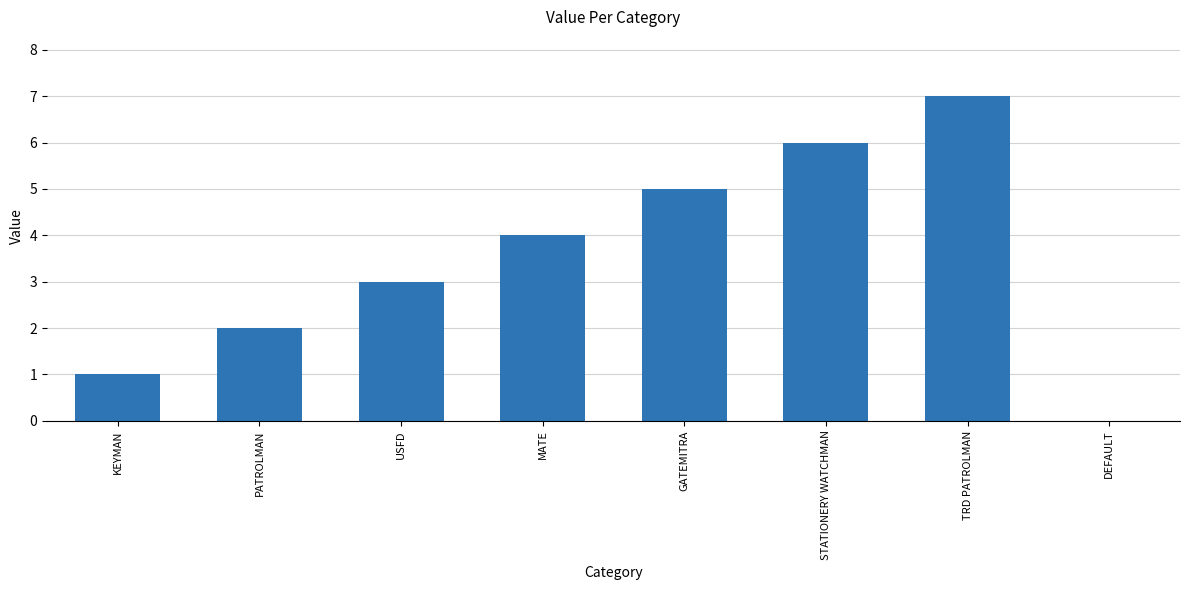

Which has a higher value, PATROLMAN or USFD?

USFD